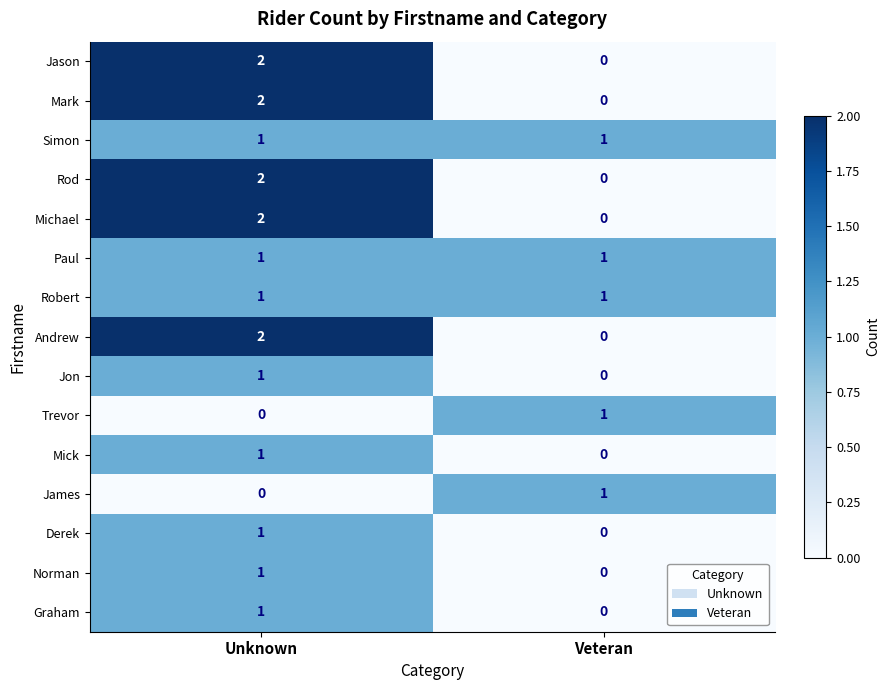

The Graham series shows 2 at Unknown. True or false?

False